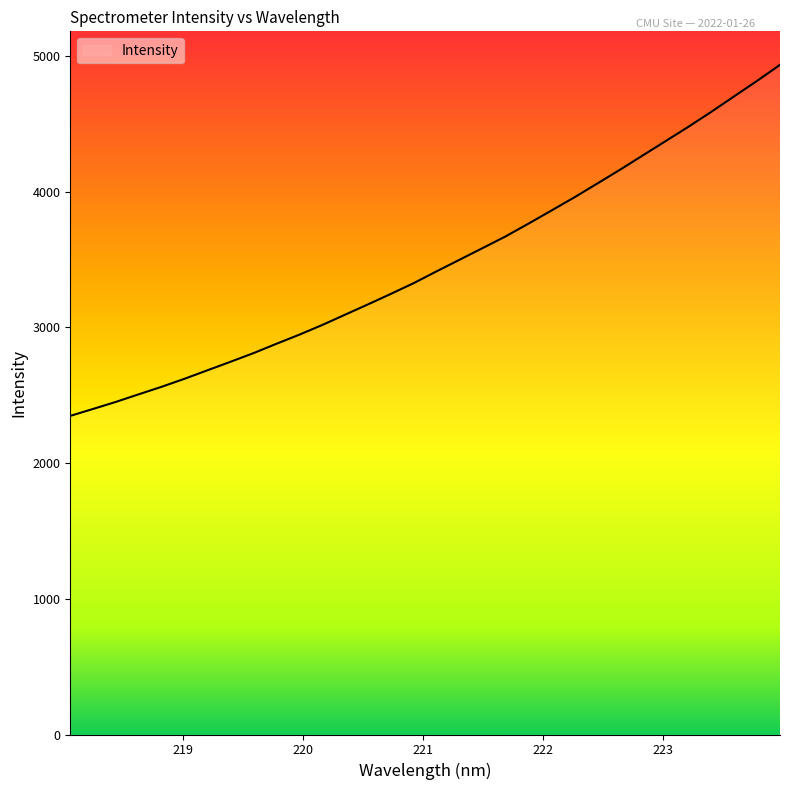

What is the greatest value displayed?

4934.5